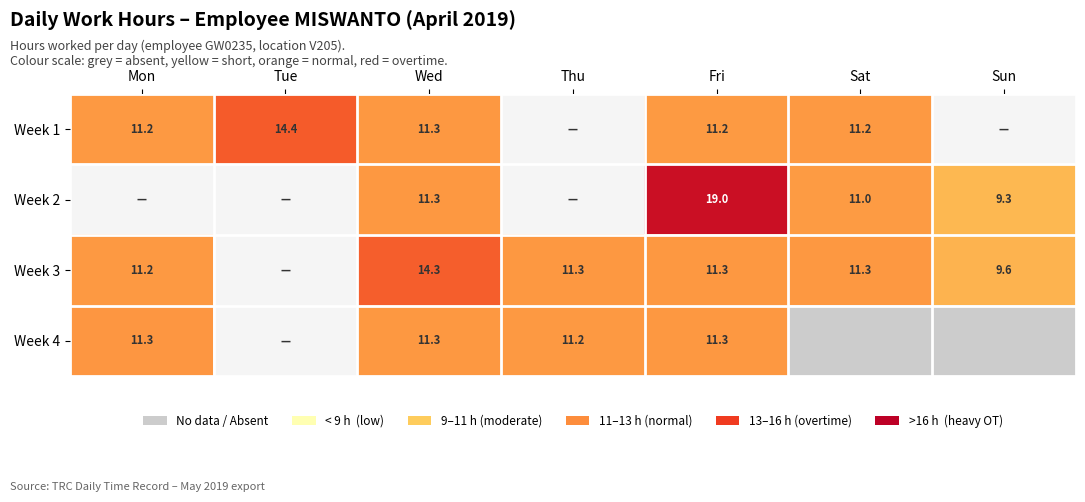

Is it true that Week 4 equals -4.4 at Tue?

False